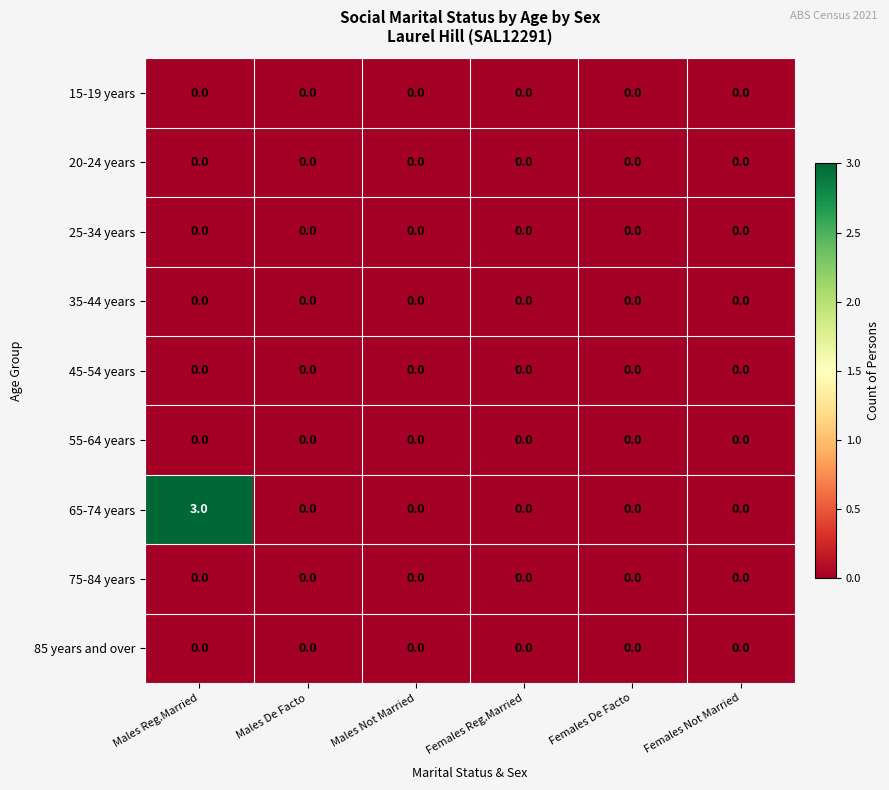

At which category does the chart reach its peak across all series?

Males Reg.Married